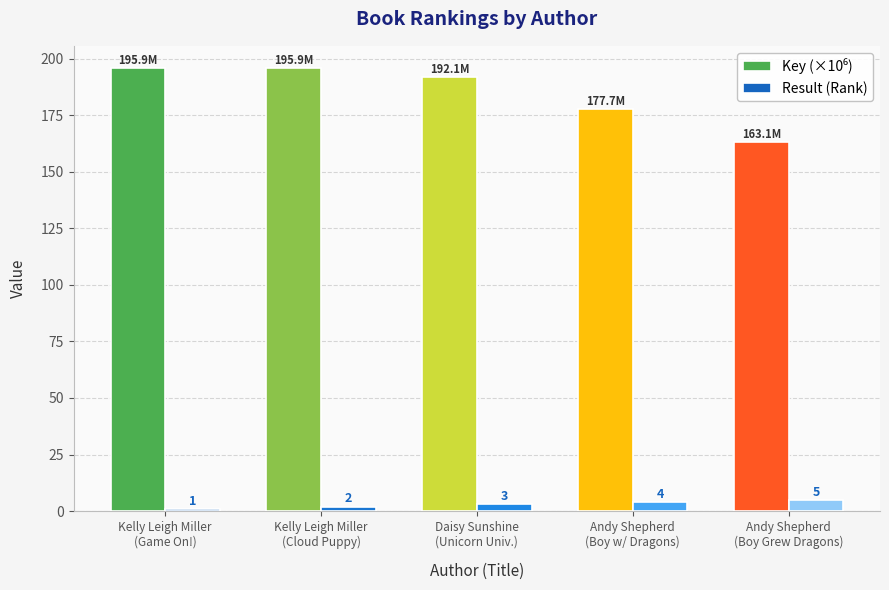

What is the difference between the second highest and second lowest values in the Result (Rank) series?

2.0